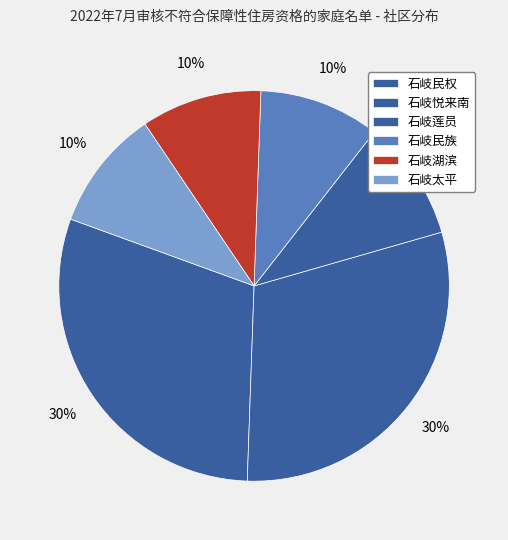

How many segments does this pie chart have?

6